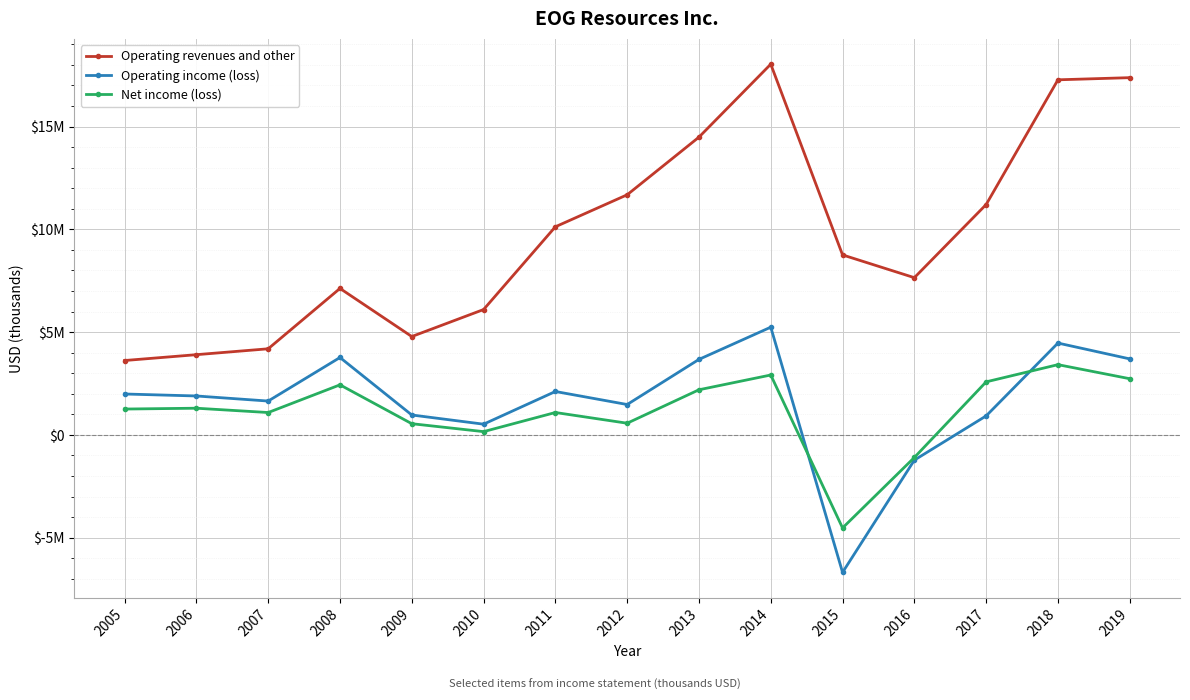

List the series in order of their peak value, highest first.

Operating revenues and other, Operating income (loss), Net income (loss)